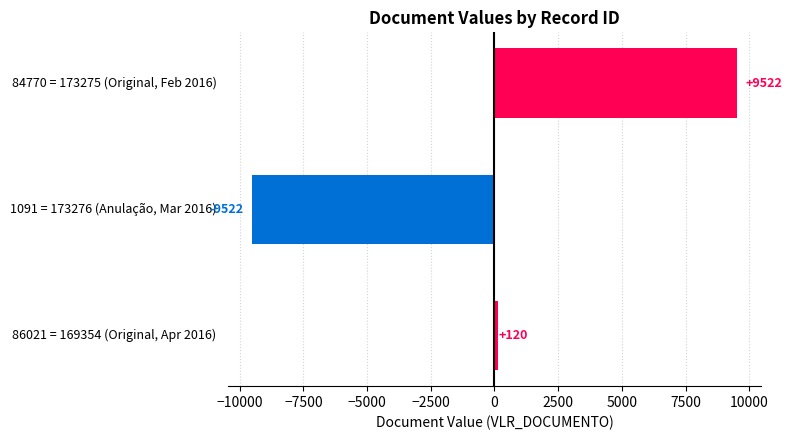

The chart shows a value of -9522 at 1091 = 173276 (Anulação, Mar 2016). True or false?

True